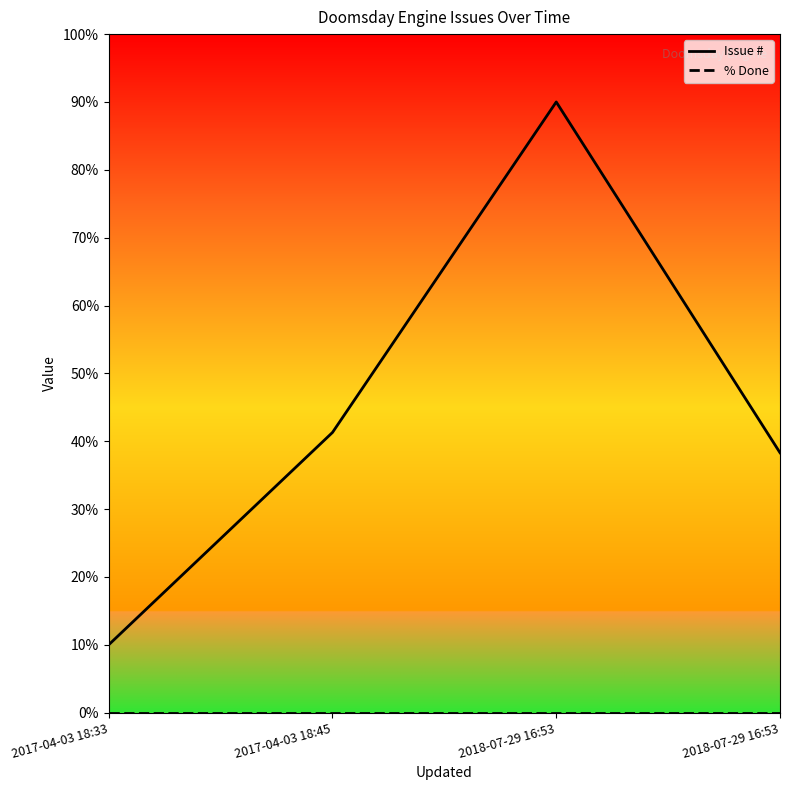

True or false: % Done and Issue # cross at least once.

False